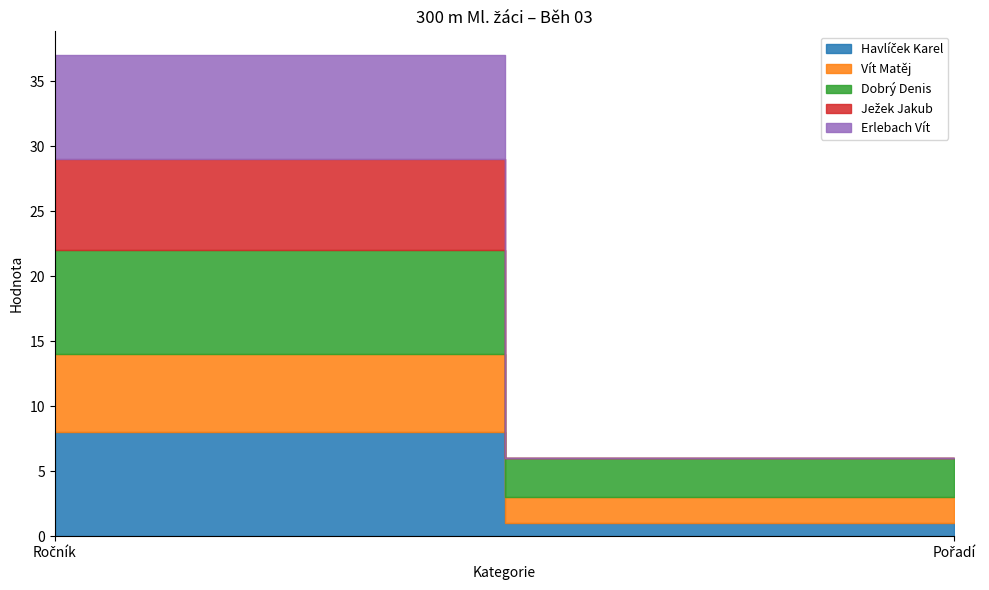

What is the total value across all series at Ročník?

37